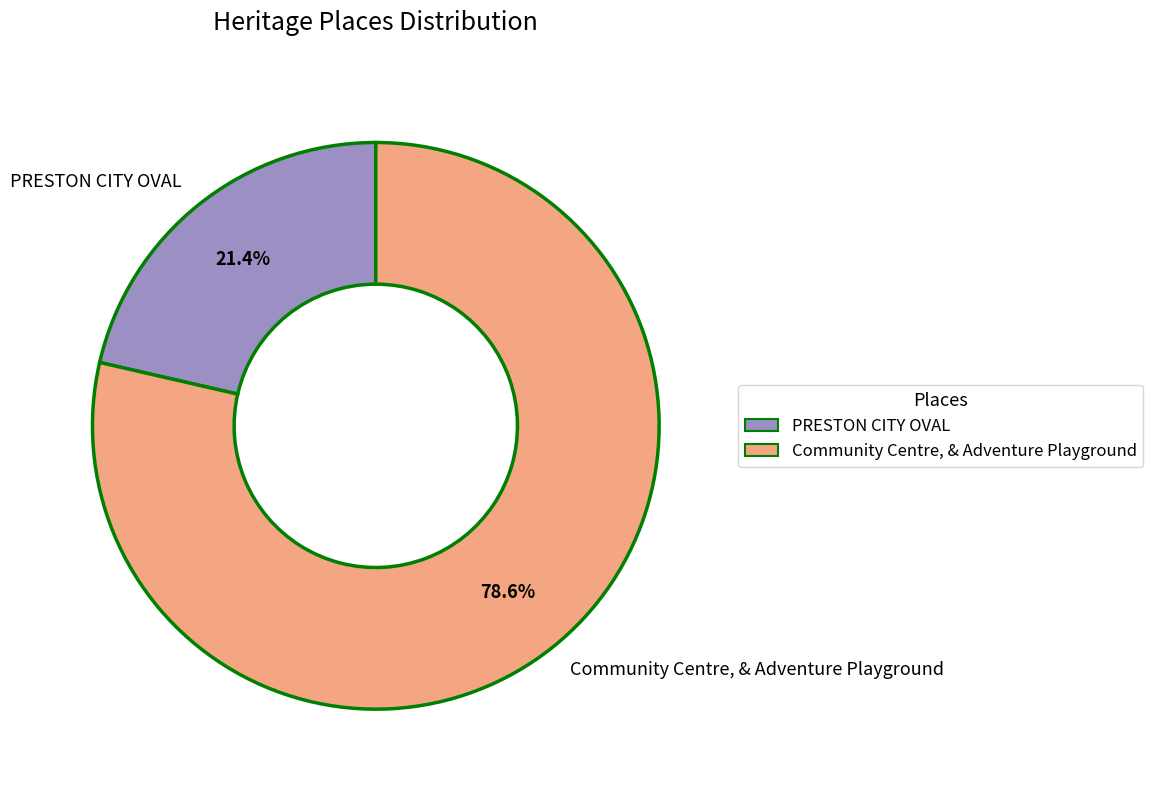

Which category has the smallest portion of the pie?

PRESTON CITY OVAL